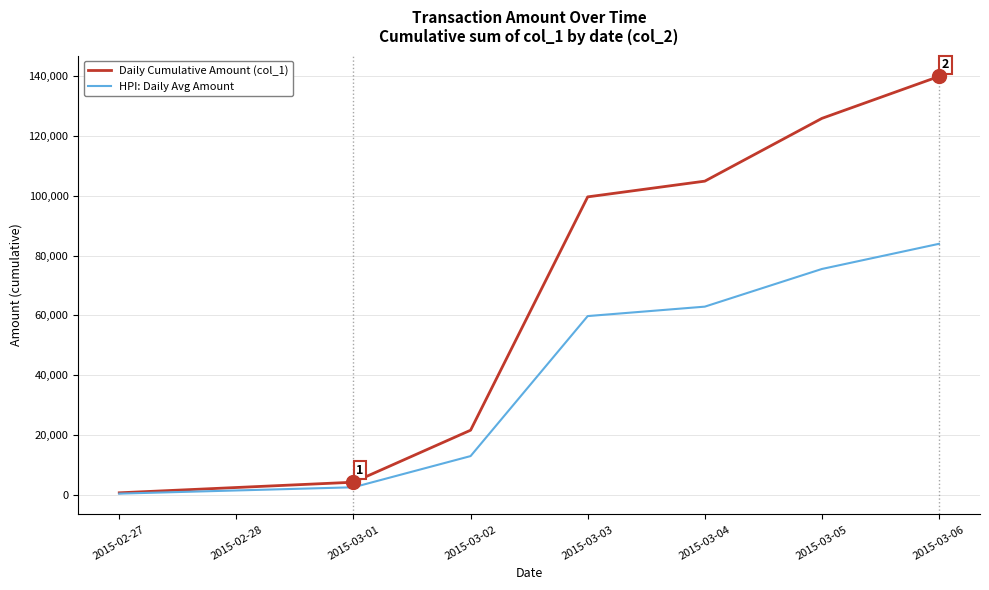

What position from the right is 2015-02-27?

7